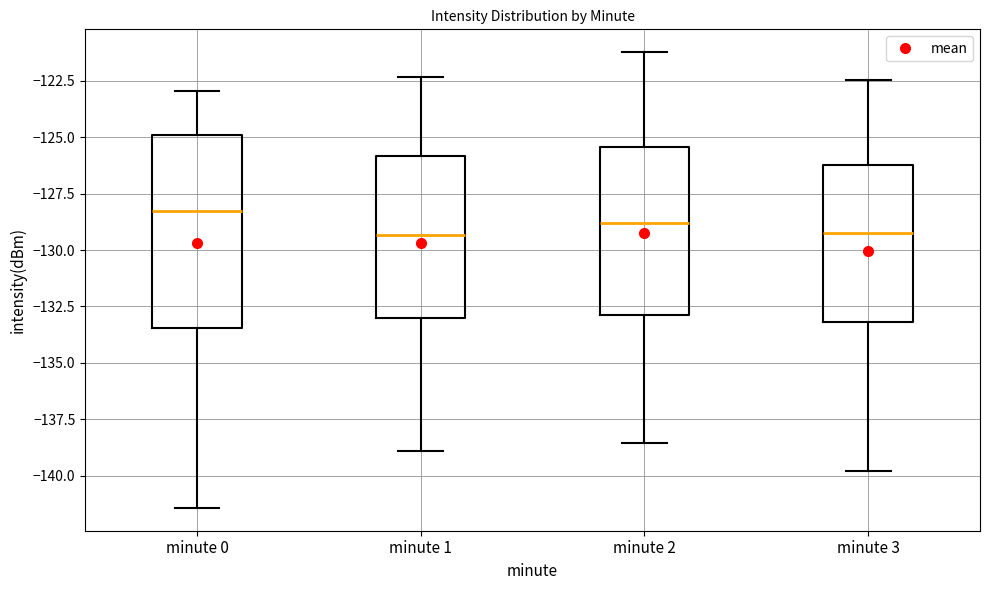

Where does the lower whisker of the box for minute 0 end on the y-axis? The values are not printed on the chart, so give them approximately, as read against the axis.

-141.5